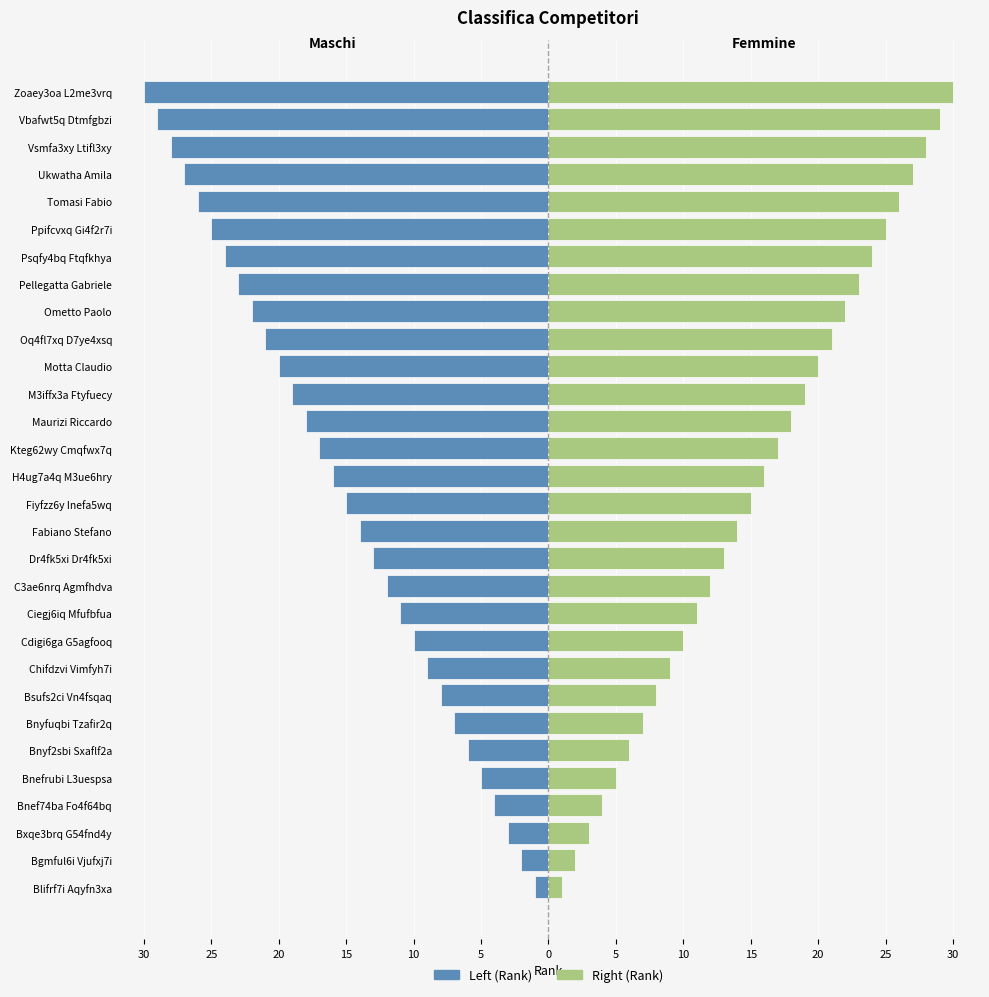

Reading right to left, what are all the values shown in this chart?

Left (Rank): -30	-29	-28	-27	-26	-25	-24	-23	-22	-21	-20	-19	-18	-17	-16	-15	-14	-13	-12	-11	-10	-9	-8	-7	-6	-5	-4	-3	-2	-1
Right (Rank): 30	29	28	27	26	25	24	23	22	21	20	19	18	17	16	15	14	13	12	11	10	9	8	7	6	5	4	3	2	1